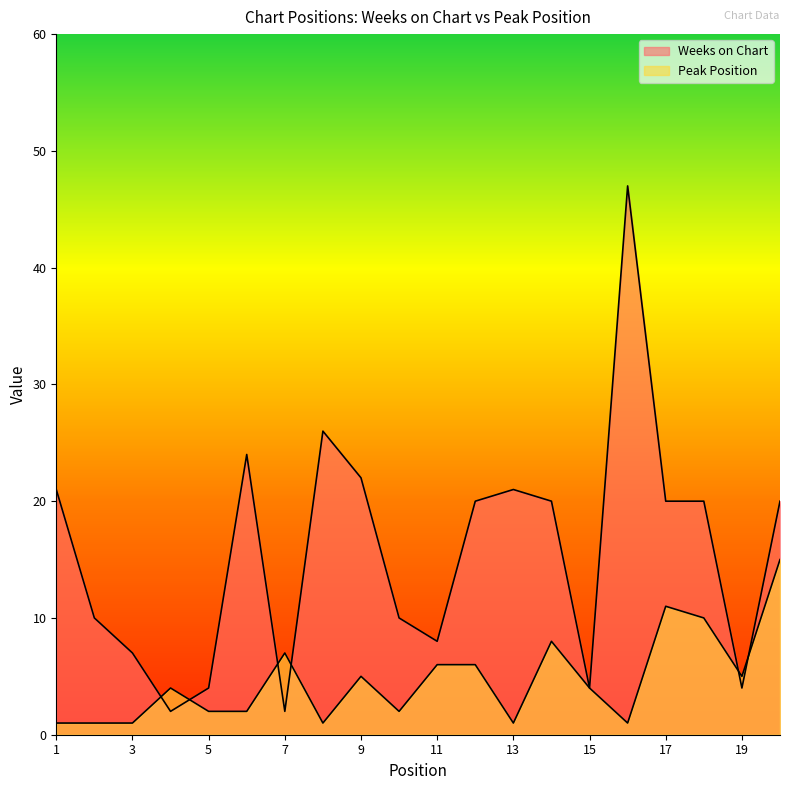

At which label does Weeks on Chart reach its minimum?

4